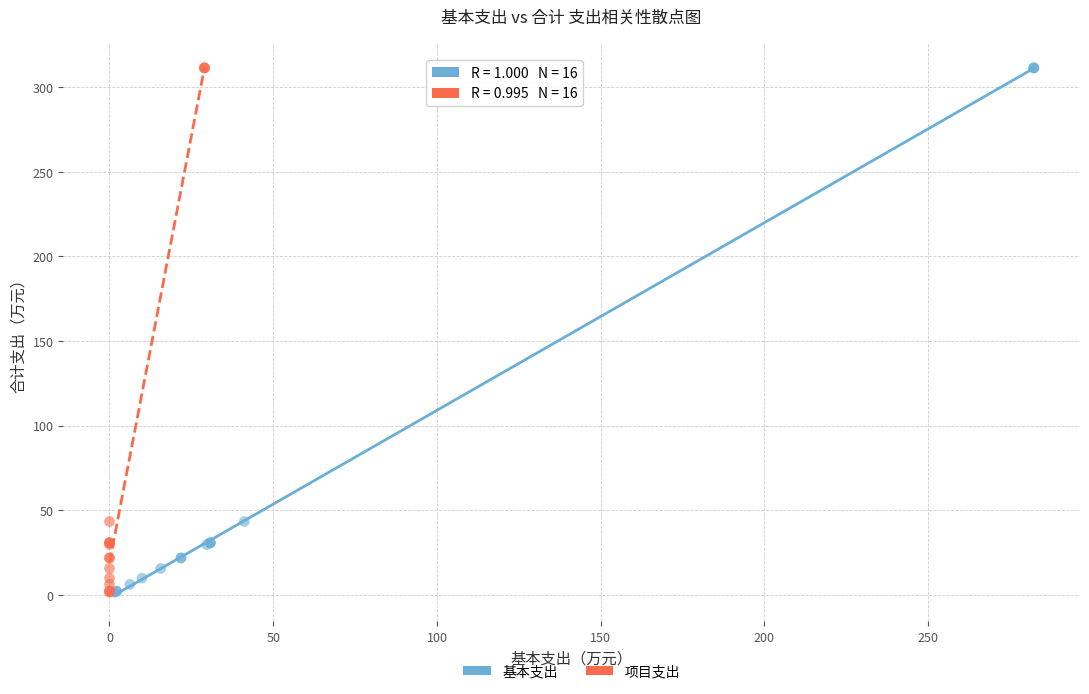

What are all the series names shown in the legend?

基本支出, 项目支出